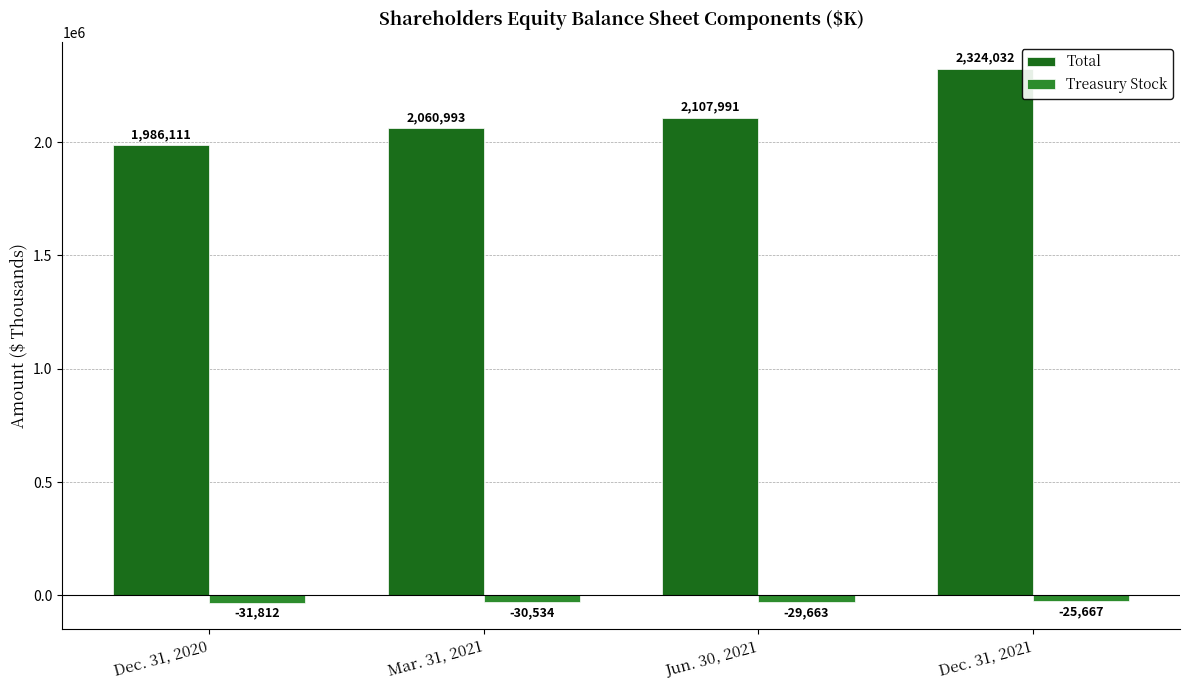

The value of Treasury Stock at Dec. 31, 2020 is -31812. True or false?

True